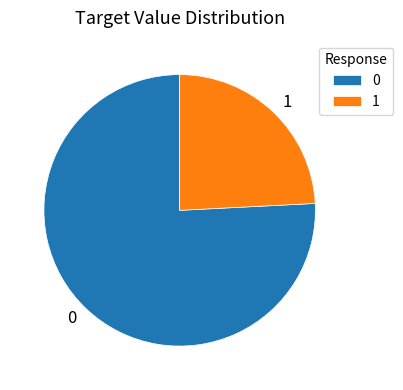

What is the ratio of the value at 0 to the value at 1?

3.1